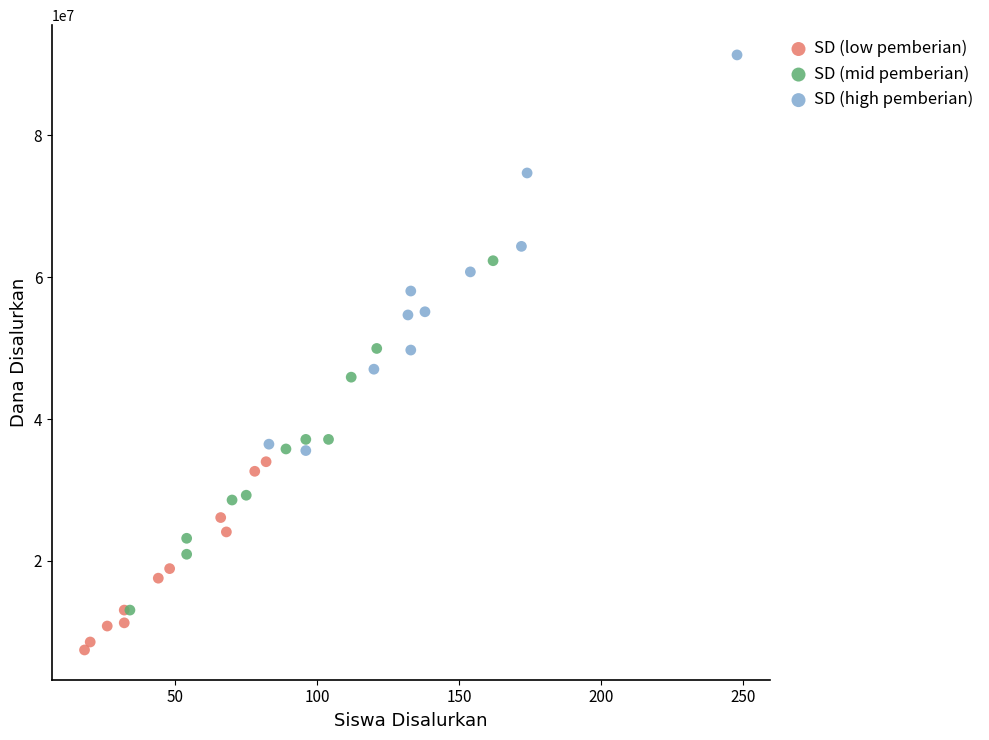

Which series has the widest spread of Y values?

SD (high pemberian)